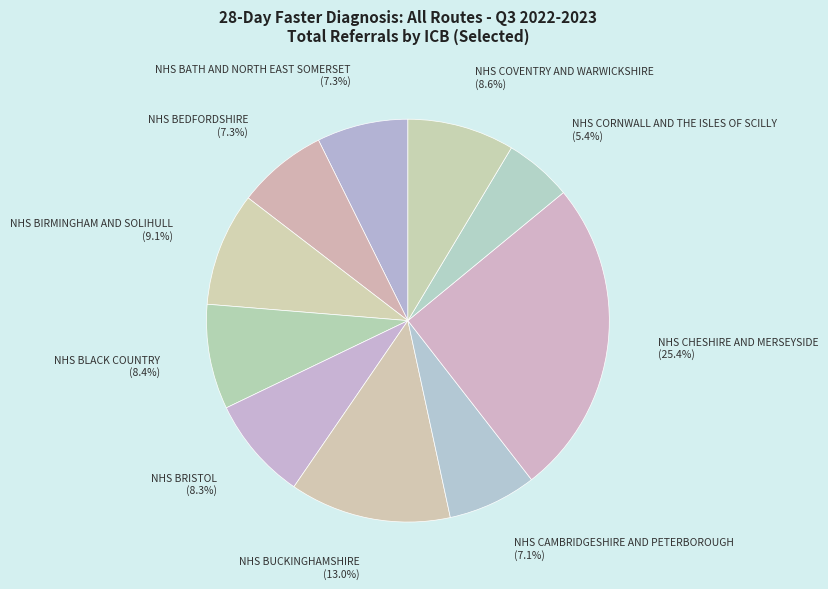

To the nearest percent, what is the average slice percentage?

10%